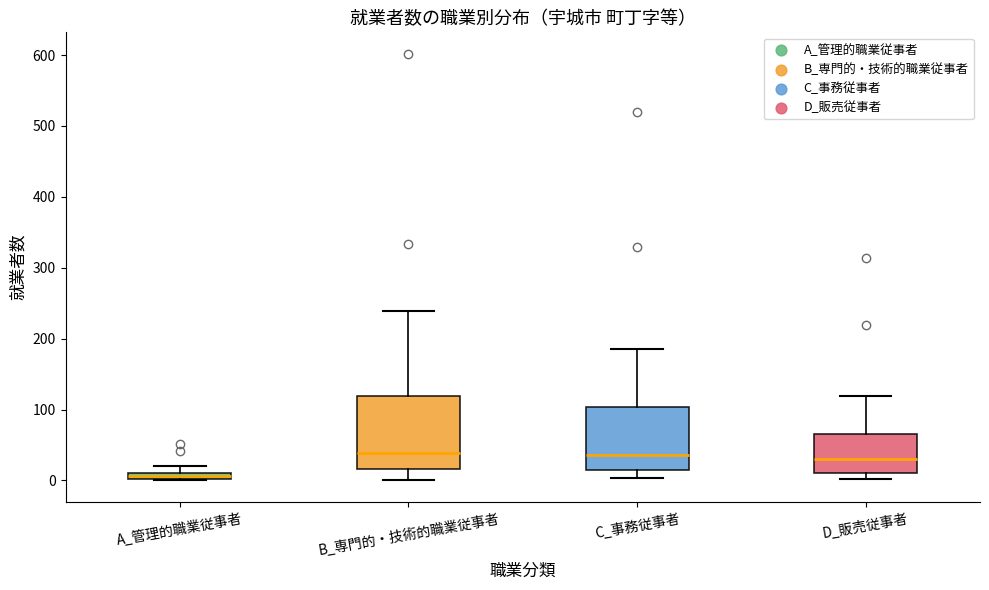

Comparing the boxes themselves (not the whiskers), which one is the tallest?

B_専門的・技術的職業従事者